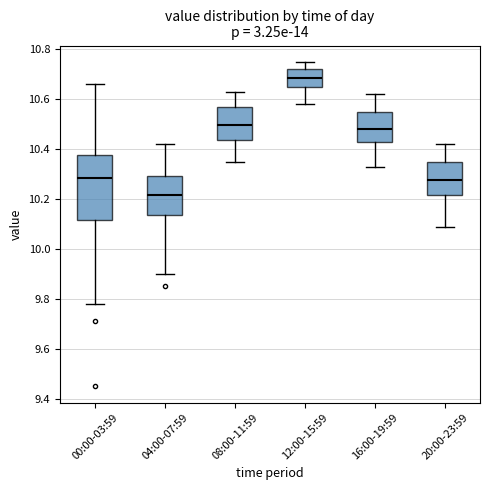

Reading left to right, read every box against the y-axis: the position of its median line, the range the box covers, and the ends of its whiskers. The values are not printed on the chart, so give them approximately, as read against the axis.

00:00-03:59: median 10.28, box 10.12 to 10.38, whiskers 9.78 to 10.66
04:00-07:59: median 10.22, box 10.14 to 10.30, whiskers 9.90 to 10.42
08:00-11:59: median 10.50, box 10.44 to 10.58, whiskers 10.36 to 10.64
12:00-15:59: median 10.68, box 10.66 to 10.72, whiskers 10.58 to 10.76
16:00-19:59: median 10.48, box 10.42 to 10.56, whiskers 10.34 to 10.62
20:00-23:59: median 10.28, box 10.22 to 10.36, whiskers 10.10 to 10.42